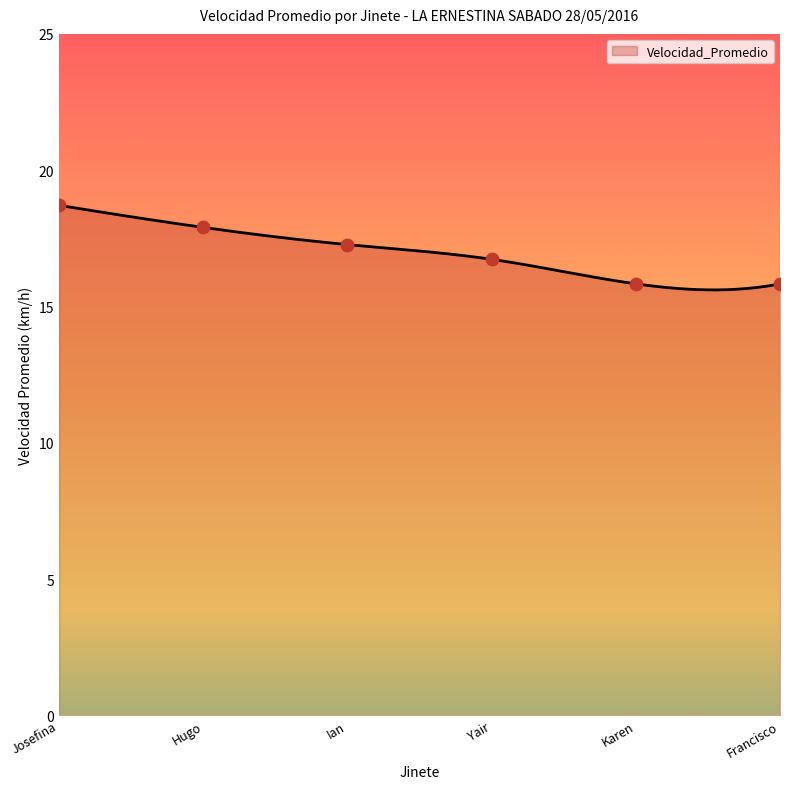

What is the maximum value for Velocidad_Promedio?

18.7